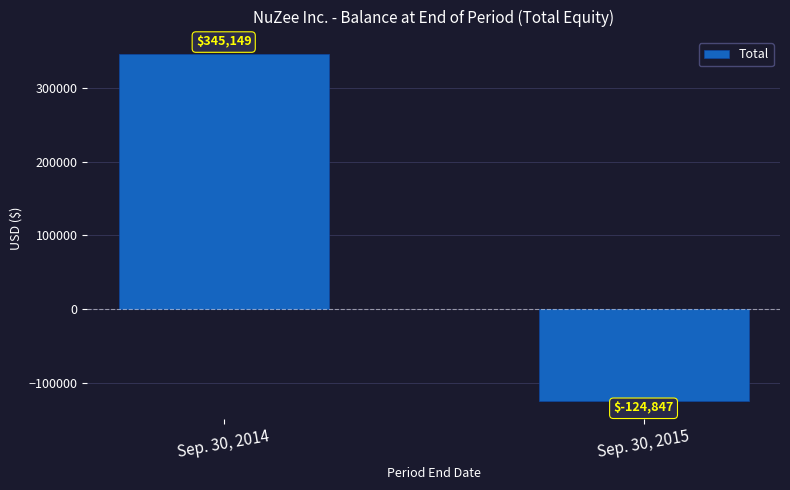

The value at Sep. 30, 2015 is -185377. True or false?

False